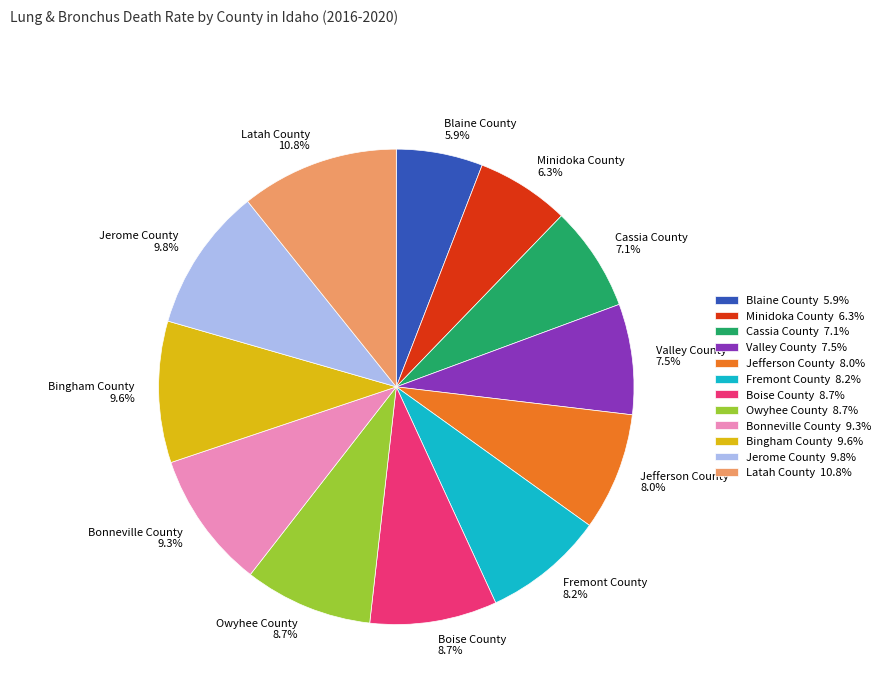

Count the number of slices in the pie.

12